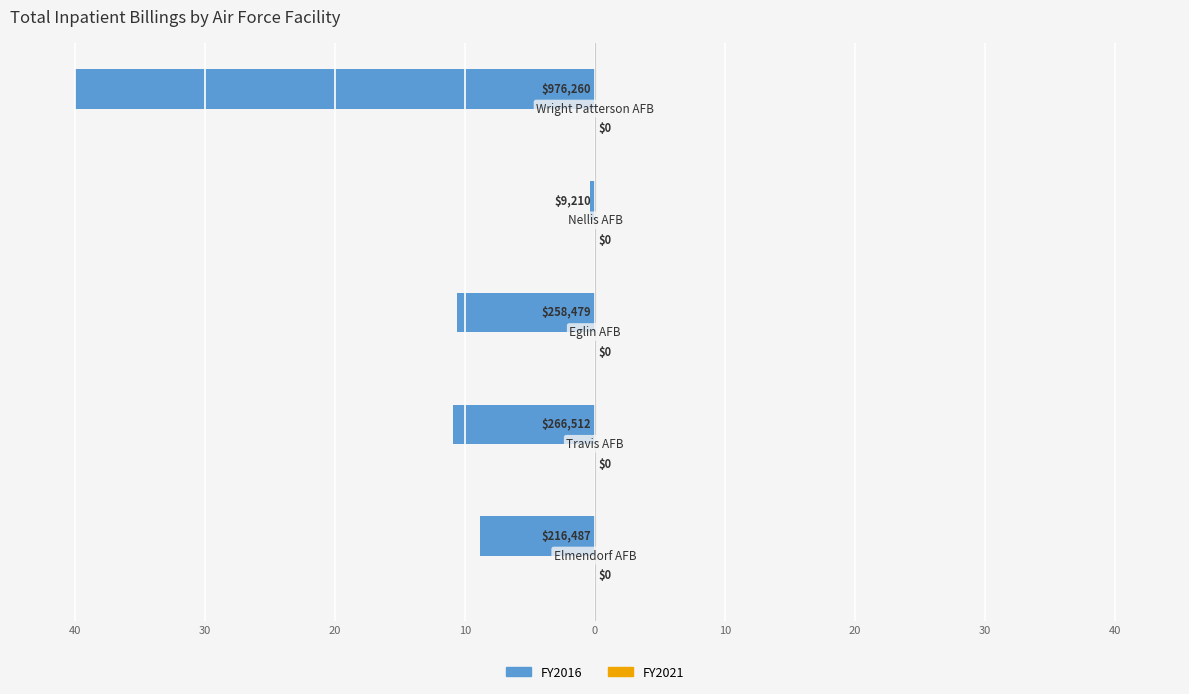

Are the bars horizontal?

Yes